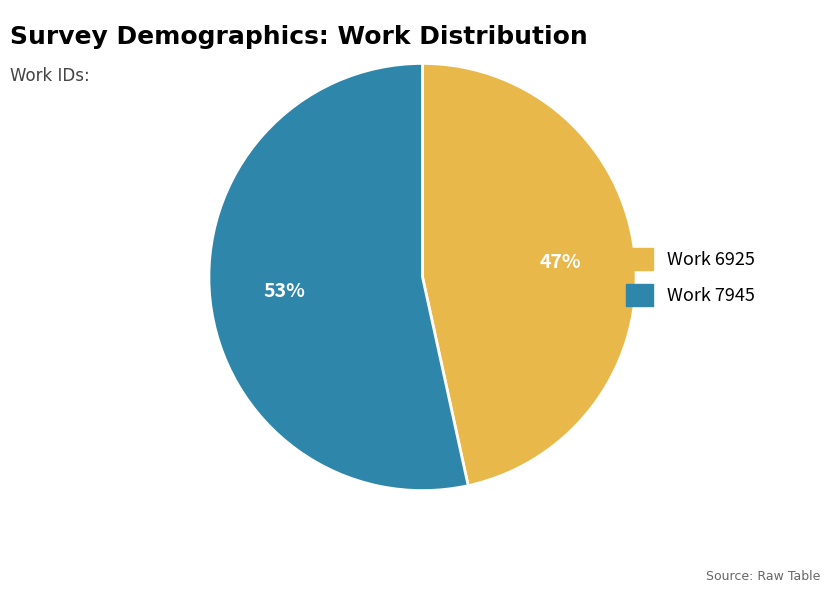

Is it true that Work 7945 is 53% of the pie?

True